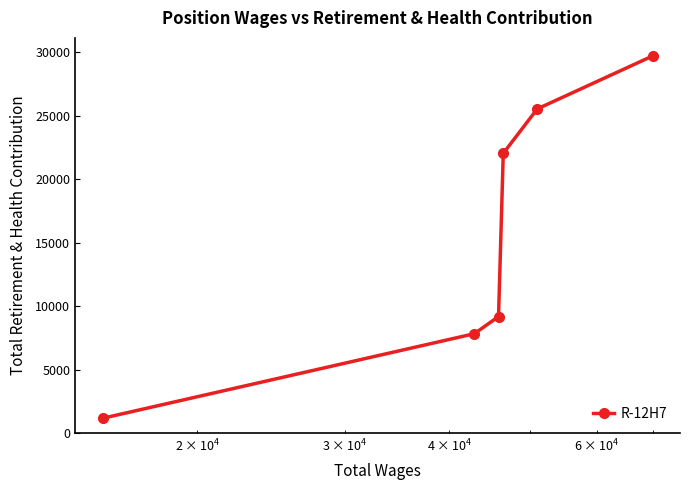

How many values are below 22033?

3